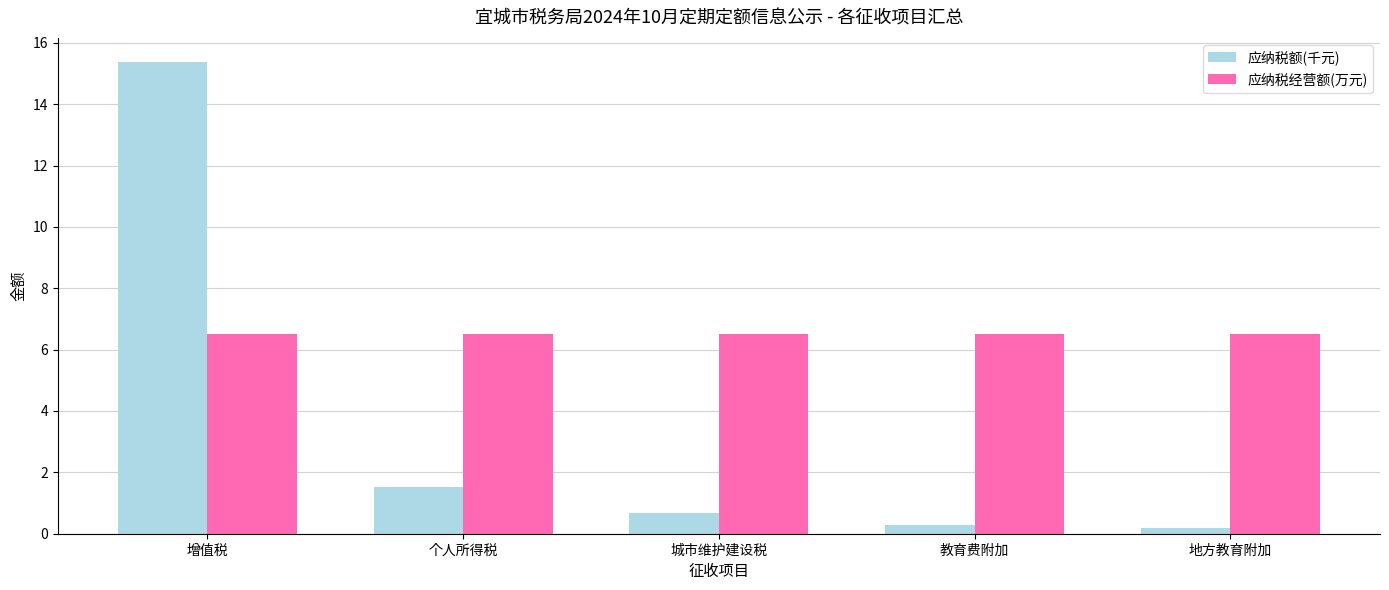

Rank the series at 增值税 from highest to lowest value.

应纳税额(千元), 应纳税经营额(万元)